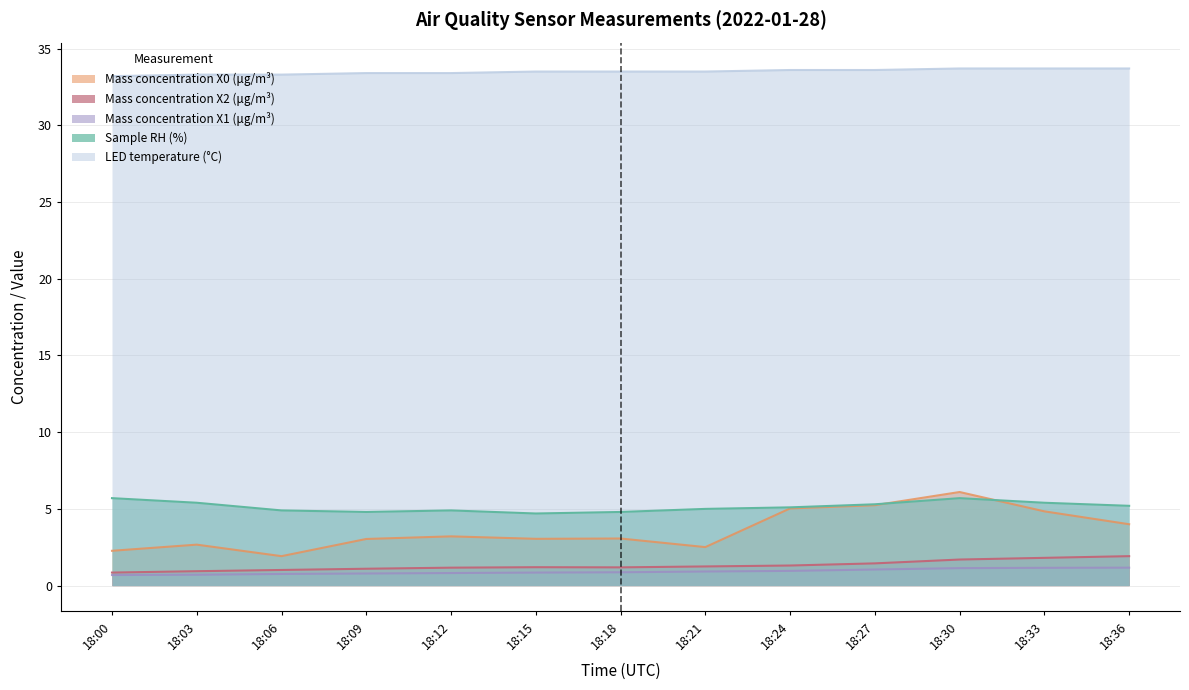

Does the chart have visible grid lines?

Yes